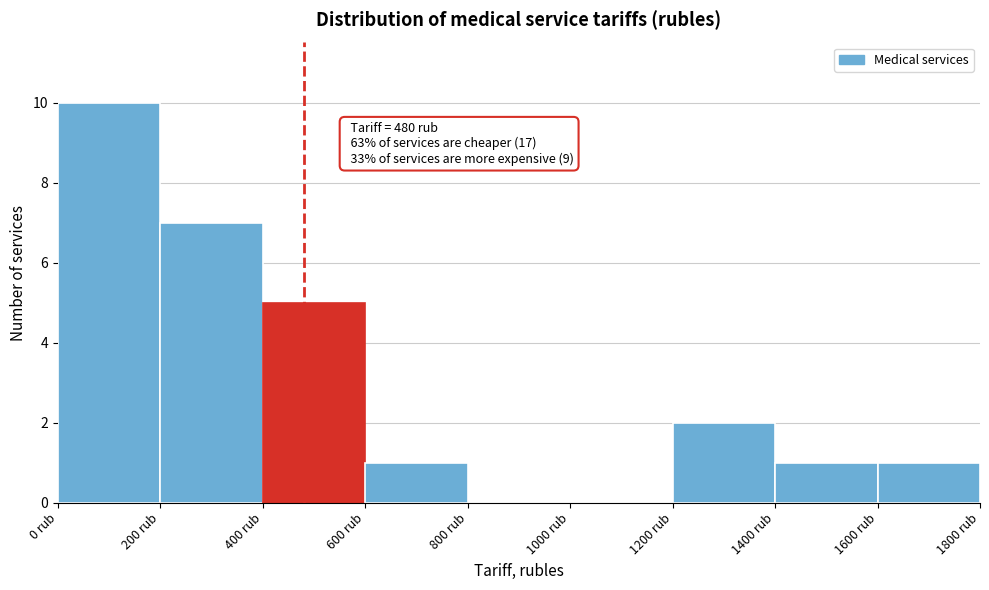

Which range on the x-axis has the tallest bar?

0 to 200